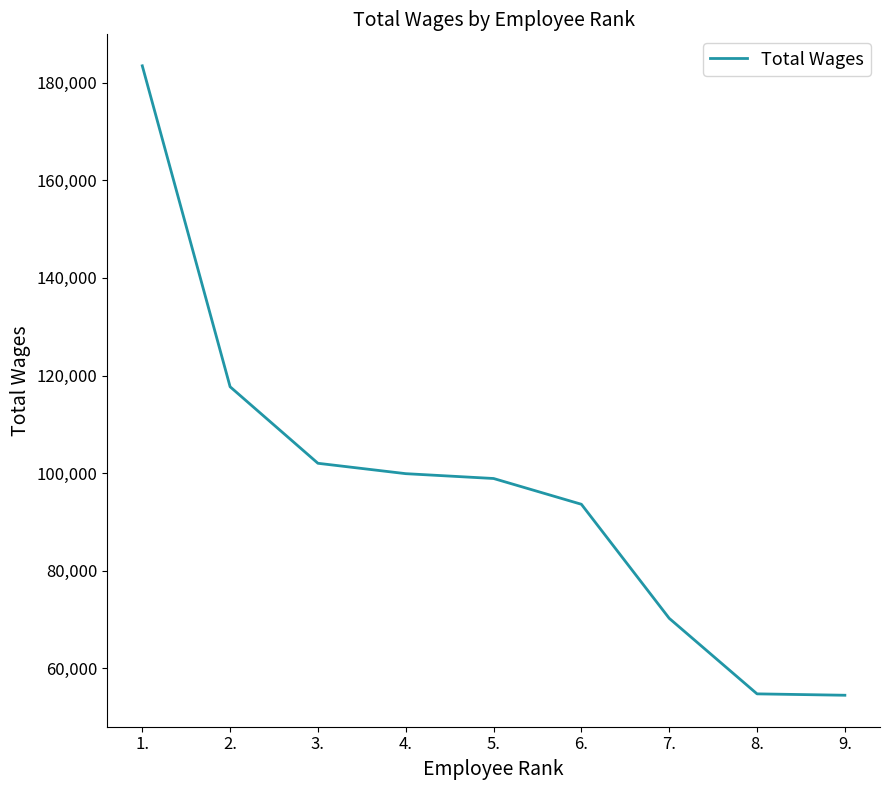

At which label is the value closest to 118976?

2.